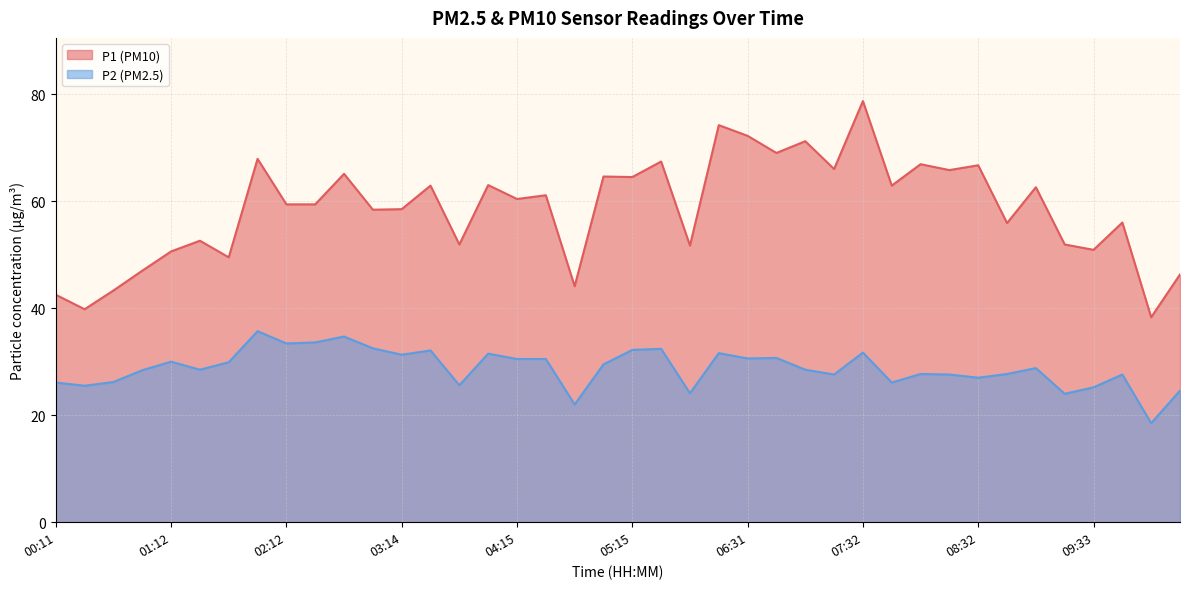

Which category has the lowest value across all series?

10:03